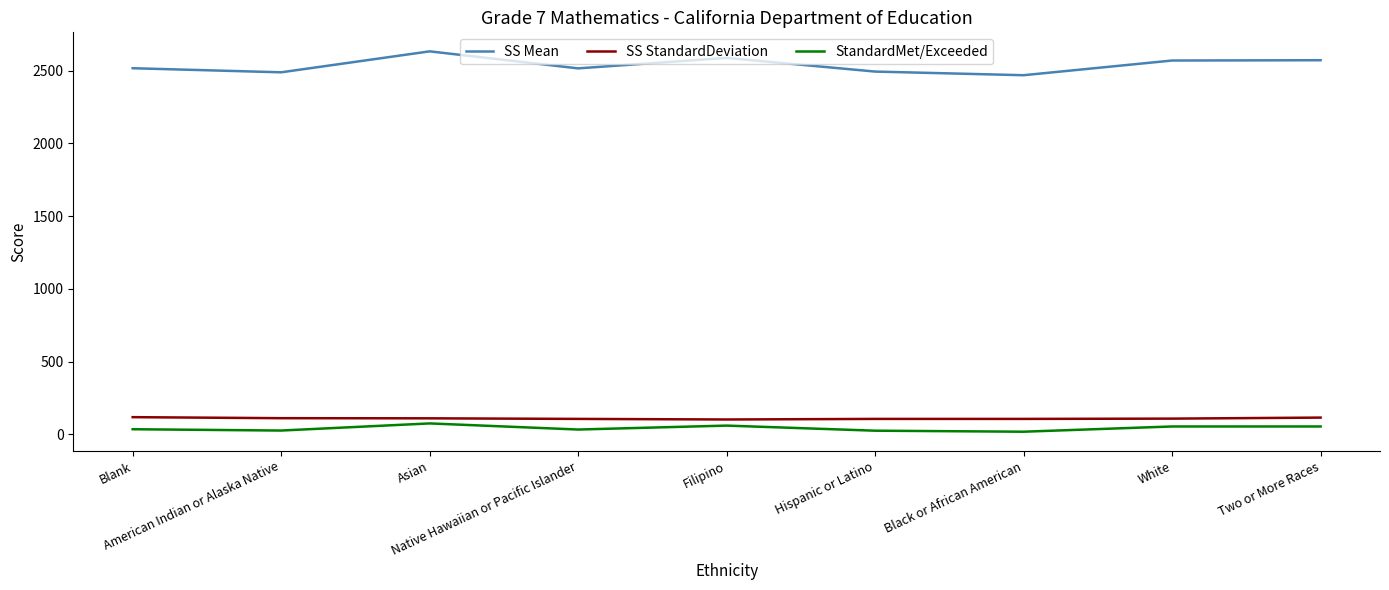

What is the greatest value displayed?

2632